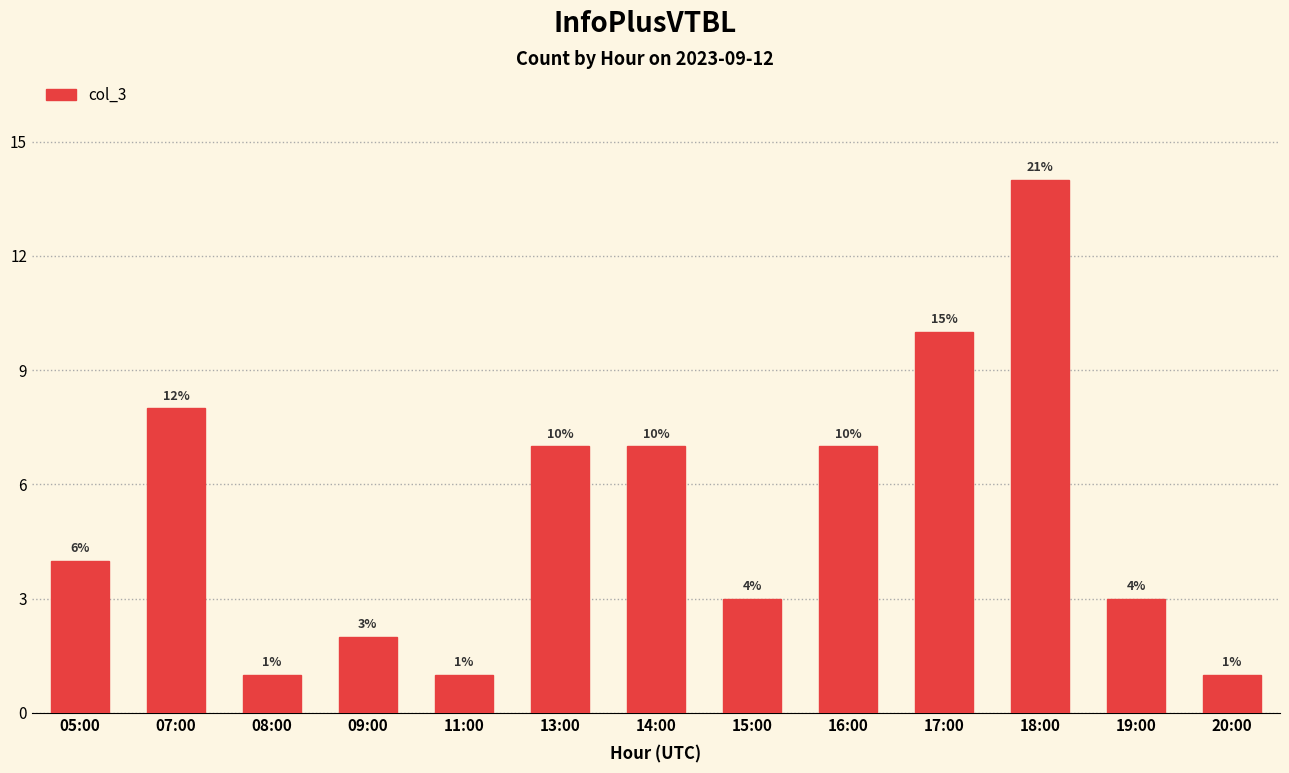

What value does the data have at 18:00?

14